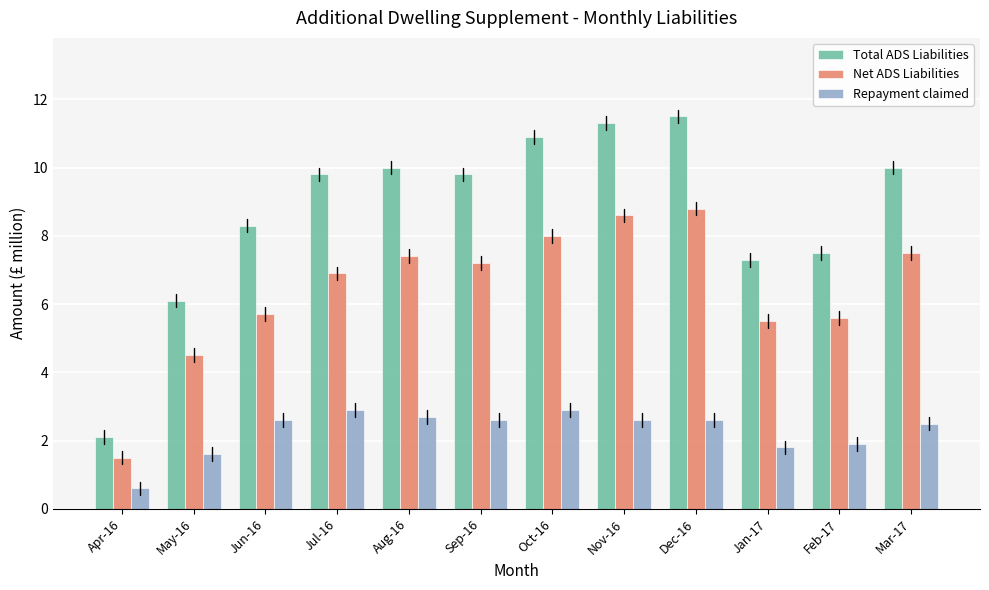

What is the average value of the Net ADS Liabilities series?

6.4